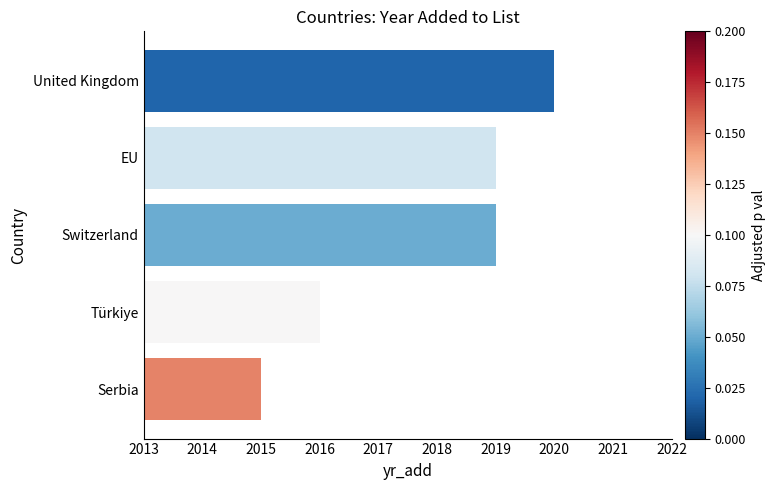

Reading bottom to top, extract all data points from this chart.

2015	2016	2019	2019	2020